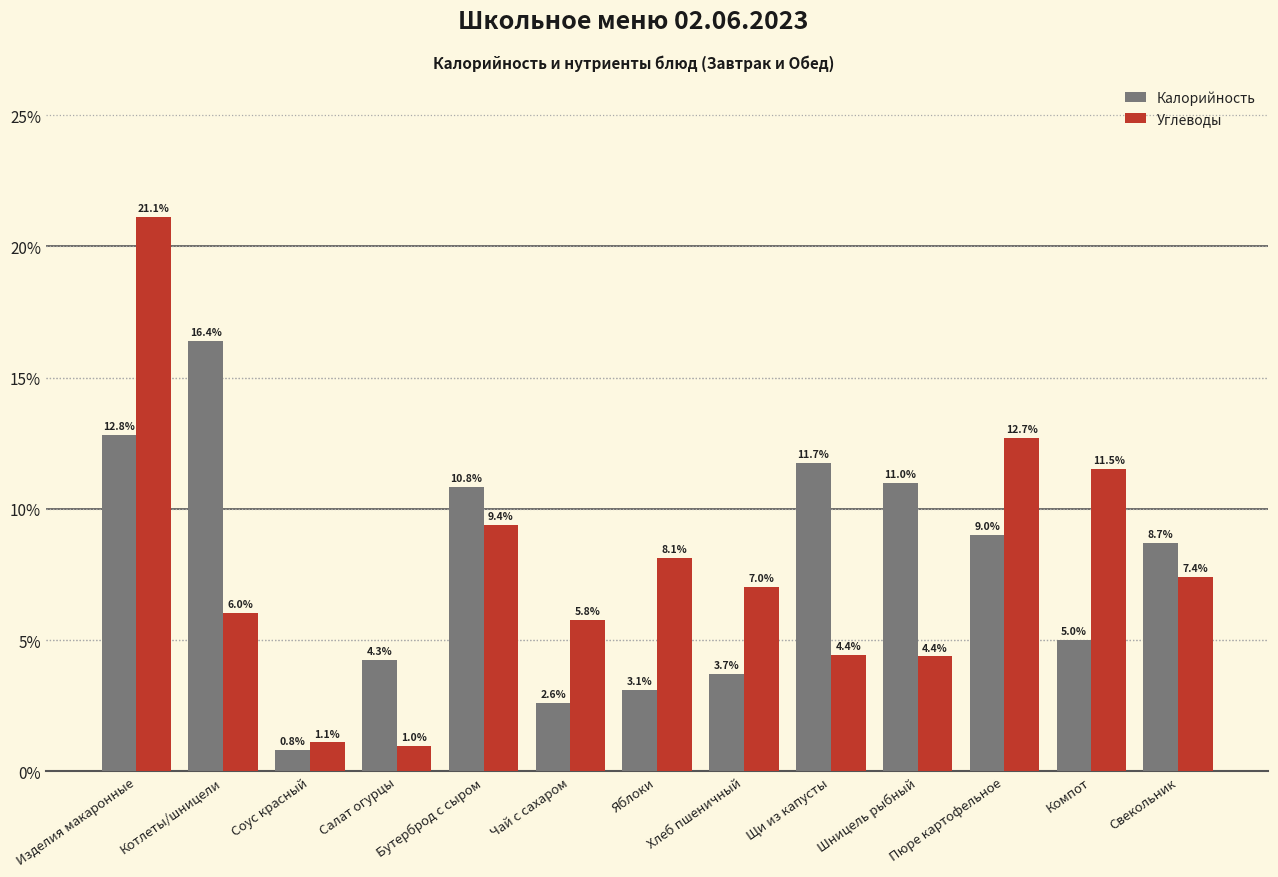

Rank the series at Щи из капусты from lowest to highest value.

Углеводы, Калорийность